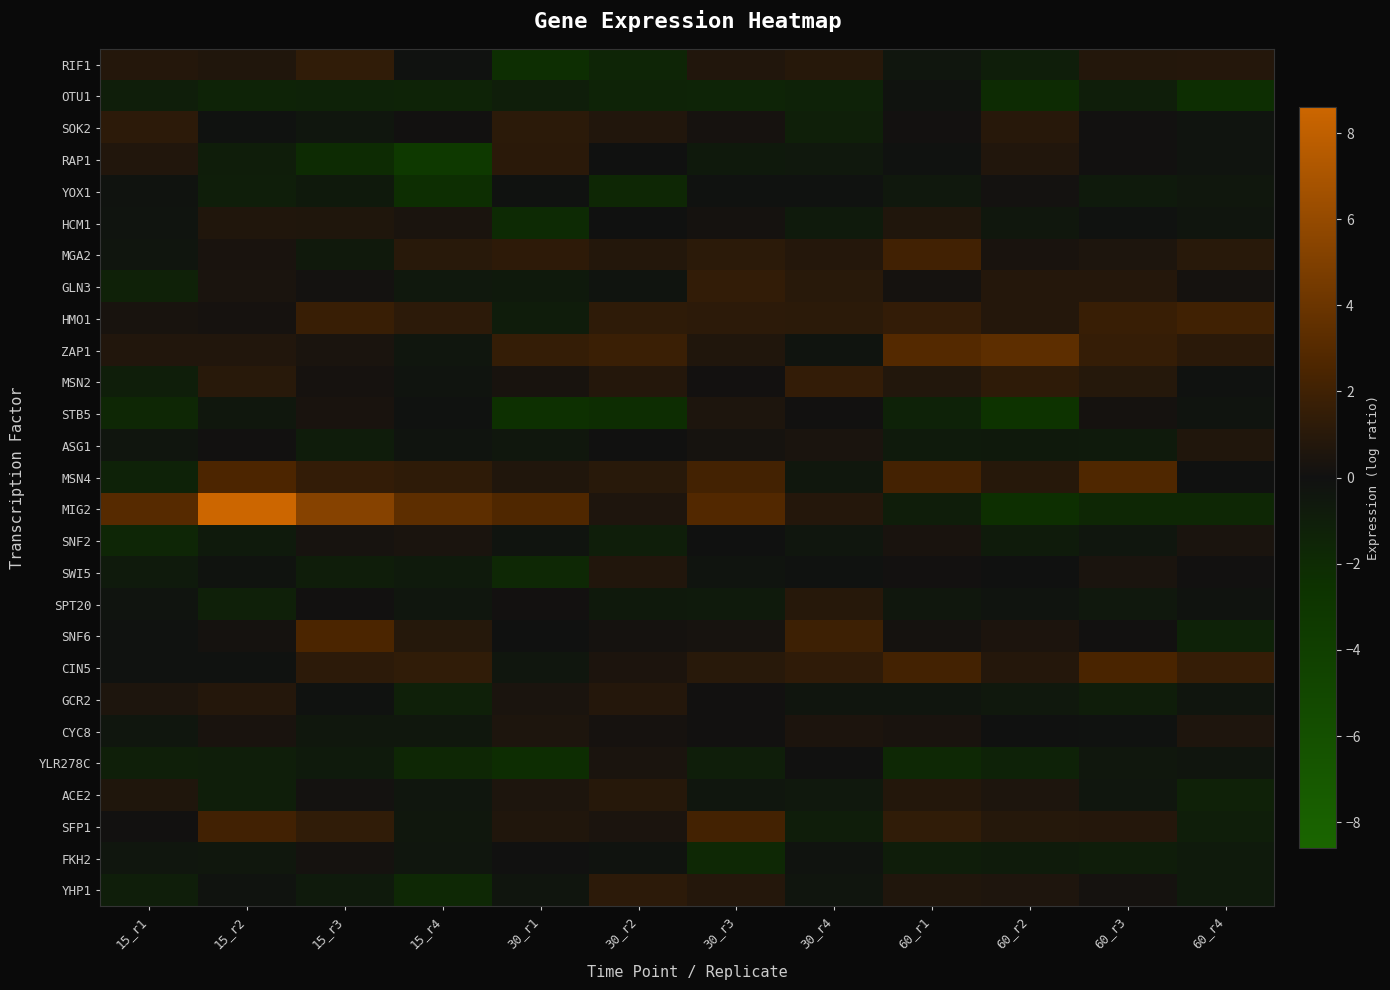

Reading right to left, what are all the values shown in this chart?

RIF1: 60_r4=0.8	60_r3=0.8	60_r2=-1.1	60_r1=-0.4	30_r4=0.9	30_r3=0.7	30_r2=-1.5	30_r1=-2.2	15_r4=-0.1	15_r3=1.4	15_r2=0.6	15_r1=0.8
OTU1: 60_r4=-2.3	60_r3=-1.0	60_r2=-2.0	60_r1=-0.2	30_r4=-1.3	30_r3=-1.5	30_r2=-1.4	30_r1=-1.0	15_r4=-1.4	15_r3=-1.4	15_r2=-1.4	15_r1=-1.0
SOK2: 60_r4=-0.3	60_r3=0.1	60_r2=1.0	60_r1=0.1	30_r4=-1.1	30_r3=0.2	30_r2=0.7	30_r1=1.1	15_r4=0.1	15_r3=-0.4	15_r2=-0.1	15_r1=1.2
RAP1: 60_r4=-0.3	60_r3=0.0	60_r2=0.7	60_r1=-0.1	30_r4=-0.6	30_r3=-0.6	30_r2=-0.0	30_r1=1.1	15_r4=-3.4	15_r3=-2.0	15_r2=-0.9	15_r1=0.7
YOX1: 60_r4=-0.5	60_r3=-0.7	60_r2=0.1	60_r1=-0.6	30_r4=-0.2	30_r3=-0.1	30_r2=-1.7	30_r1=-0.1	15_r4=-2.2	15_r3=-0.6	15_r2=-1.1	15_r1=-0.2
HCM1: 60_r4=-0.3	60_r3=-0.1	60_r2=-0.5	60_r1=0.7	30_r4=-0.7	30_r3=0.2	30_r2=-0.0	30_r1=-2.0	15_r4=0.4	15_r3=0.6	15_r2=0.7	15_r1=-0.3
MGA2: 60_r4=1.0	60_r3=0.5	60_r2=0.3	60_r1=2.1	30_r4=0.8	30_r3=1.1	30_r2=0.8	30_r1=1.2	15_r4=1.0	15_r3=-0.6	15_r2=0.3	15_r1=-0.3
GLN3: 60_r4=0.2	60_r3=0.9	60_r2=0.8	60_r1=0.2	30_r4=1.0	30_r3=1.4	30_r2=-0.3	30_r1=-0.6	15_r4=-0.5	15_r3=0.2	15_r2=0.4	15_r1=-1.2
HMO1: 60_r4=2.0	60_r3=1.7	60_r2=0.9	60_r1=1.4	30_r4=1.1	30_r3=1.2	30_r2=1.3	30_r1=-0.9	15_r4=1.2	15_r3=1.7	15_r2=0.2	15_r1=0.3
ZAP1: 60_r4=1.1	60_r3=1.6	60_r2=3.3	60_r1=2.9	30_r4=-0.3	30_r3=0.6	30_r2=1.8	30_r1=1.5	15_r4=-0.4	15_r3=0.4	15_r2=0.7	15_r1=0.7
MSN2: 60_r4=-0.1	60_r3=0.9	60_r2=1.2	60_r1=0.7	30_r4=1.5	30_r3=0.1	30_r2=0.8	30_r1=0.3	15_r4=-0.3	15_r3=0.2	15_r2=1.0	15_r1=-1.0
STB5: 60_r4=-0.3	60_r3=0.2	60_r2=-2.7	60_r1=-1.3	30_r4=0.1	30_r3=0.5	30_r2=-2.2	30_r1=-2.4	15_r4=-0.1	15_r3=0.3	15_r2=-0.5	15_r1=-1.7
ASG1: 60_r4=0.6	60_r3=-0.7	60_r2=-0.6	60_r1=-0.7	30_r4=0.4	30_r3=0.2	30_r2=0.0	30_r1=-0.5	15_r4=-0.3	15_r3=-0.8	15_r2=0.1	15_r1=-0.3
MSN4: 60_r4=-0.1	60_r3=2.7	60_r2=0.9	60_r1=2.2	30_r4=-0.5	30_r3=2.2	30_r2=1.0	30_r1=0.7	15_r4=1.3	15_r3=1.5	15_r2=2.5	15_r1=-1.3
MIG2: 60_r4=-1.7	60_r3=-1.7	60_r2=-2.3	60_r1=-0.9	30_r4=0.8	30_r3=2.8	30_r2=0.6	30_r1=2.7	15_r4=3.4	15_r3=5.3	15_r2=8.6	15_r1=3.1
SNF2: 60_r4=0.4	60_r3=-0.4	60_r2=-0.8	60_r1=0.4	30_r4=-0.4	30_r3=-0.1	30_r2=-1.0	30_r1=-0.3	15_r4=0.4	15_r3=0.3	15_r2=-0.7	15_r1=-1.6
SWI5: 60_r4=0.1	60_r3=0.4	60_r2=-0.0	60_r1=0.1	30_r4=-0.2	30_r3=-0.3	30_r2=0.7	30_r1=-1.8	15_r4=-0.7	15_r3=-0.9	15_r2=-0.2	15_r1=-0.7
SPT20: 60_r4=-0.2	60_r3=-0.5	60_r2=-0.3	60_r1=-0.5	30_r4=0.9	30_r3=-0.7	30_r2=-0.6	30_r1=0.1	15_r4=-0.4	15_r3=0.0	15_r2=-1.2	15_r1=-0.2
SNF6: 60_r4=-1.3	60_r3=0.1	60_r2=0.5	60_r1=0.2	30_r4=1.9	30_r3=0.3	30_r2=0.2	30_r1=-0.0	15_r4=0.9	15_r3=2.5	15_r2=0.2	15_r1=-0.1
CIN5: 60_r4=1.6	60_r3=2.5	60_r2=0.9	60_r1=2.2	30_r4=1.3	30_r3=1.0	30_r2=0.5	30_r1=-0.4	15_r4=1.4	15_r3=1.2	15_r2=-0.1	15_r1=-0.2
GCR2: 60_r4=-0.4	60_r3=-0.9	60_r2=-0.6	60_r1=-0.3	30_r4=-0.3	30_r3=0.1	30_r2=0.8	30_r1=0.4	15_r4=-1.2	15_r3=-0.1	15_r2=0.9	15_r1=0.5
CYC8: 60_r4=0.6	60_r3=-0.2	60_r2=-0.0	60_r1=0.3	30_r4=0.5	30_r3=0.0	30_r2=0.2	30_r1=0.5	15_r4=-0.5	15_r3=-0.5	15_r2=0.3	15_r1=-0.4
YLR278C: 60_r4=-0.3	60_r3=-0.5	60_r2=-1.3	60_r1=-1.8	30_r4=0.0	30_r3=-1.1	30_r2=0.4	30_r1=-2.1	15_r4=-1.7	15_r3=-0.7	15_r2=-1.0	15_r1=-1.1
ACE2: 60_r4=-1.2	60_r3=-0.4	60_r2=0.5	60_r1=0.8	30_r4=-0.6	30_r3=-0.4	30_r2=0.9	30_r1=0.6	15_r4=-0.4	15_r3=0.2	15_r2=-1.1	15_r1=0.6
SFP1: 60_r4=-1.1	60_r3=0.9	60_r2=0.9	60_r1=1.3	30_r4=-0.9	30_r3=2.2	30_r2=0.5	30_r1=0.7	15_r4=-0.5	15_r3=1.3	15_r2=2.1	15_r1=0.0
FKH2: 60_r4=-0.7	60_r3=-0.9	60_r2=-0.8	60_r1=-1.0	30_r4=-0.2	30_r3=-1.8	30_r2=-0.2	30_r1=0.0	15_r4=-0.4	15_r3=0.2	15_r2=-0.5	15_r1=-0.4
YHP1: 60_r4=-0.7	60_r3=0.2	60_r2=0.6	60_r1=0.6	30_r4=-0.3	30_r3=0.9	30_r2=1.2	30_r1=-0.3	15_r4=-1.8	15_r3=-0.7	15_r2=-0.2	15_r1=-1.0